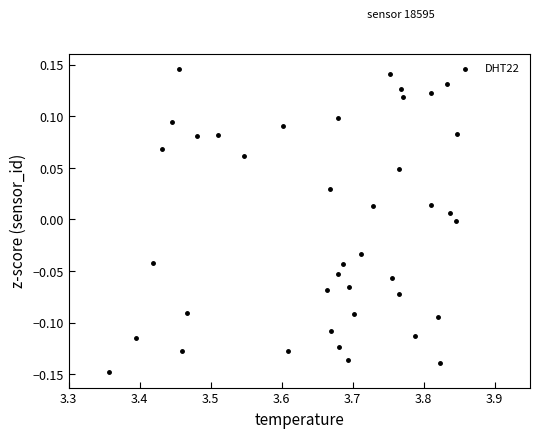

What is the range of X values (max minus min)?

0.5